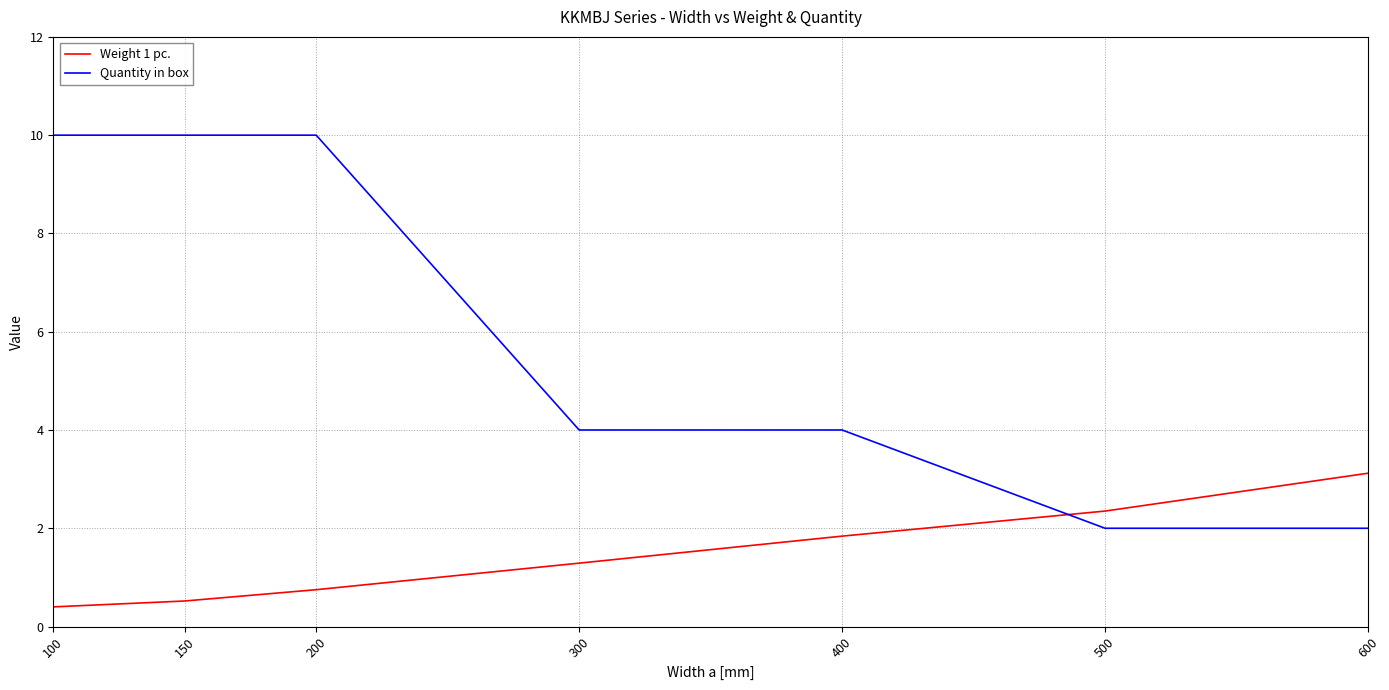

Reading left to right, transcribe all the data shown in this chart.

Weight 1 pc.: 0.4	0.5	0.8	1.3	1.8	2.4	3.1
Quantity in box: 10.0	10.0	10.0	4.0	4.0	2.0	2.0